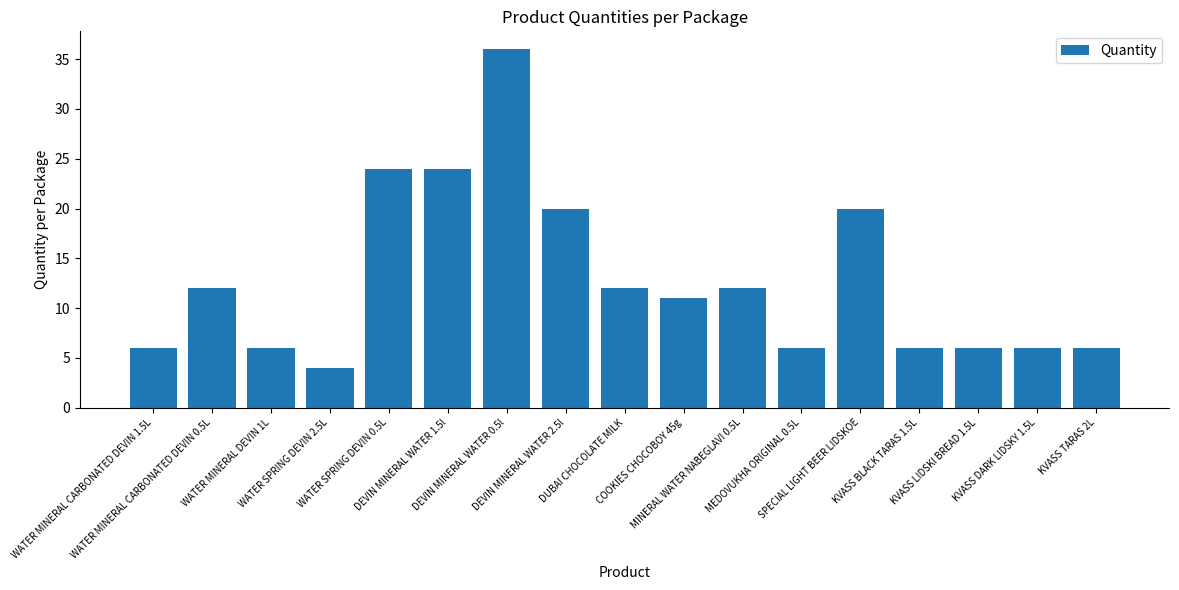

Does the chart contain stacked bars?

No